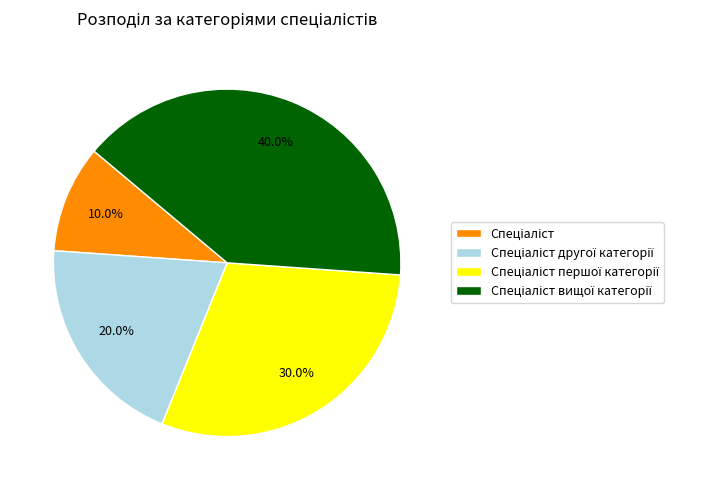

Does any single category account for the majority?

No